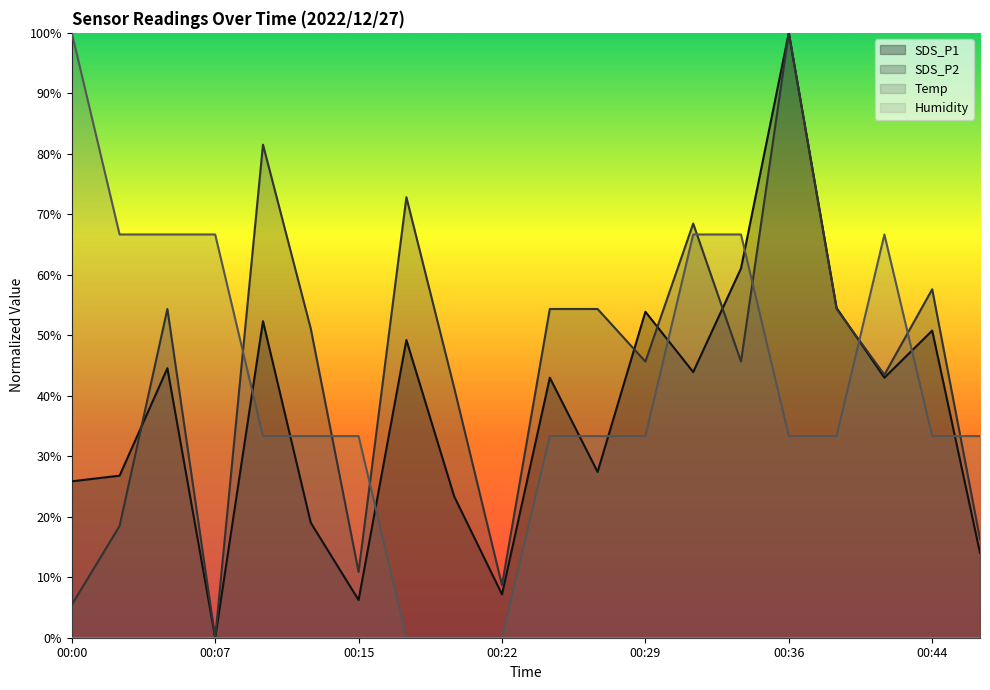

List the series in order of their overall mean, lowest first.

SDS_P1, Temp, SDS_P2